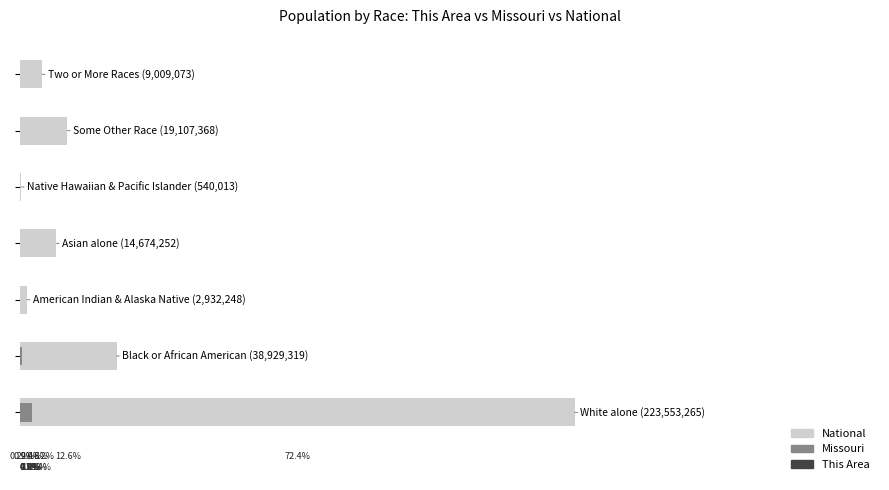

What are all the series names shown in the legend?

National, Missouri, This Area